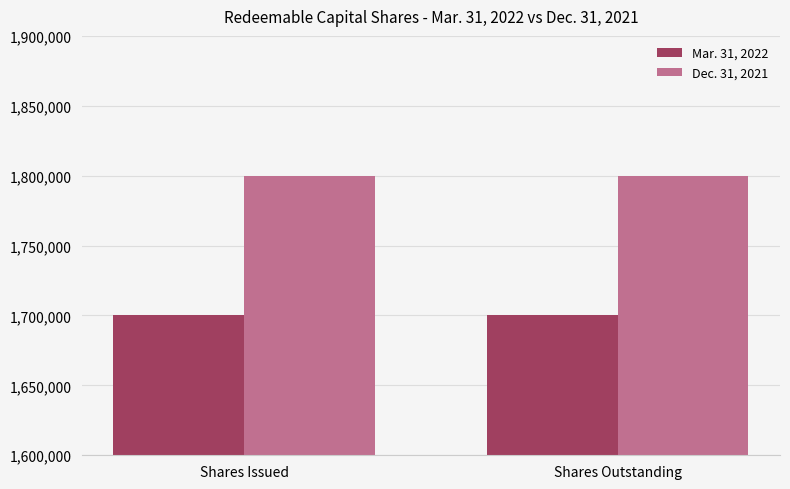

What are all the series names shown in the legend?

Mar. 31, 2022, Dec. 31, 2021